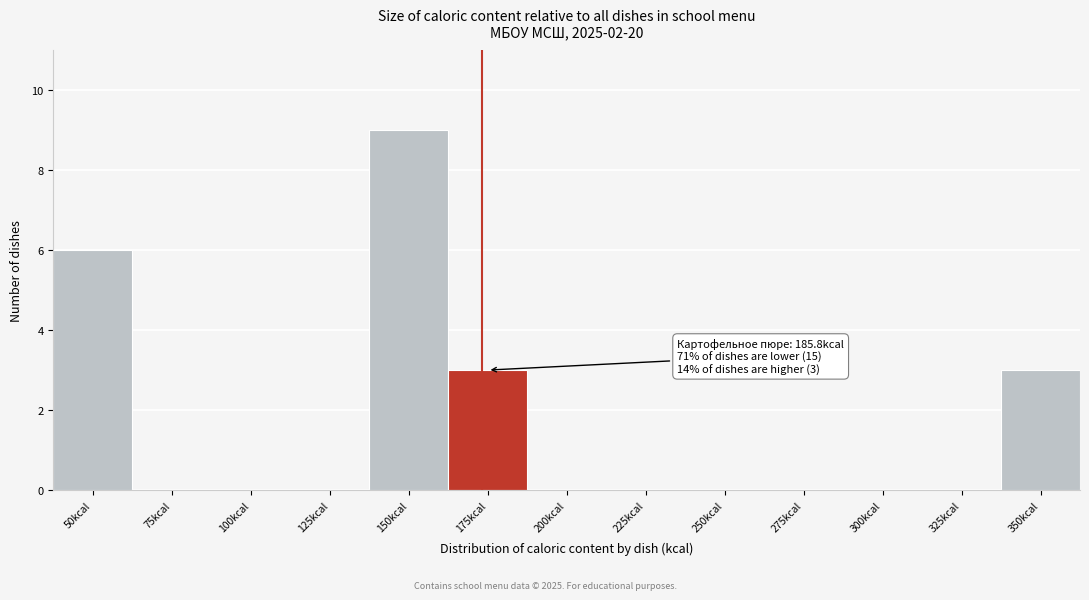

Reading left to right, transcribe all the data shown in this chart.

50kcal=6	75kcal=0	100kcal=0	125kcal=0	150kcal=9	175kcal=3	200kcal=0	225kcal=0	250kcal=0	275kcal=0	300kcal=0	325kcal=0	350kcal=3